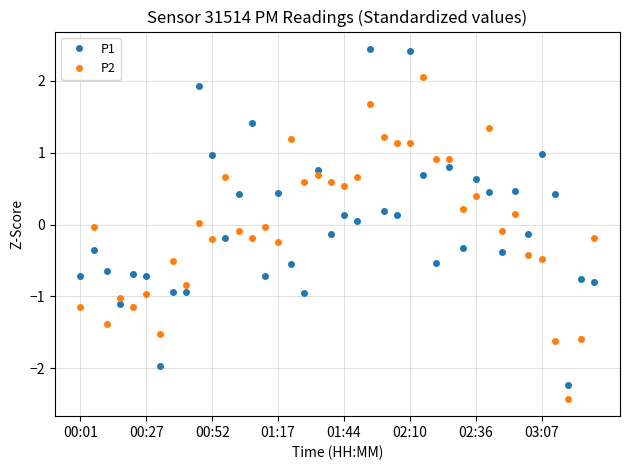

How many lines are shown in the chart?

2